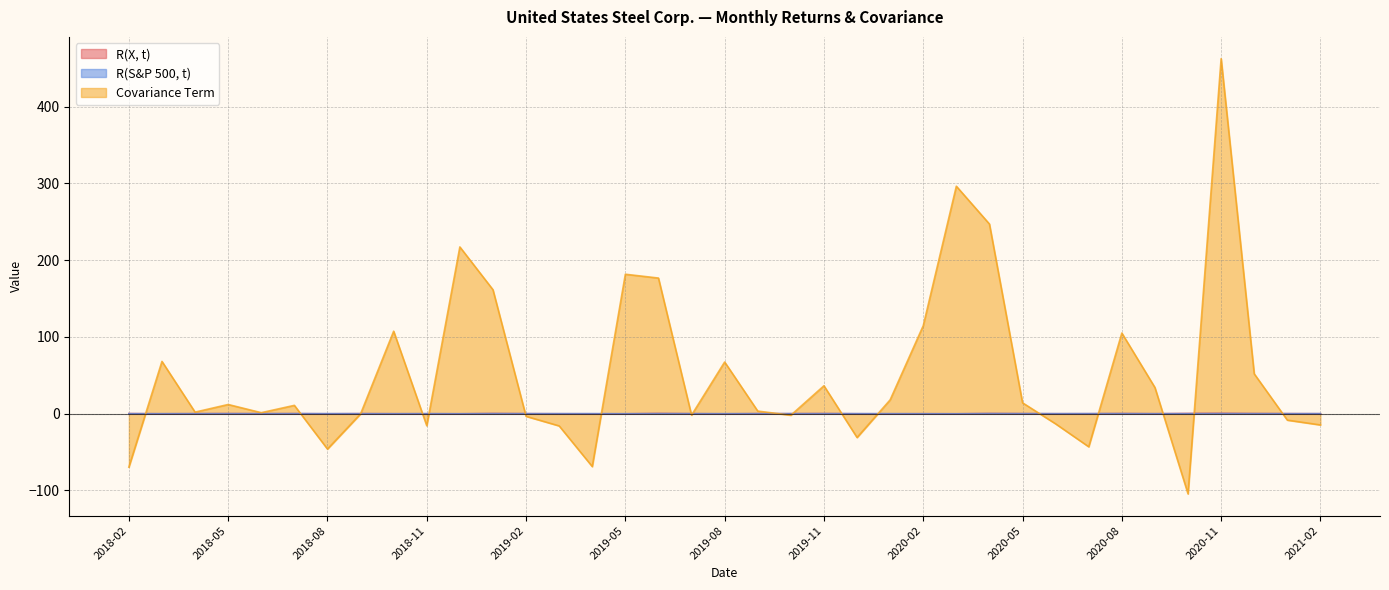

How many data points in Covariance Term are above 10?

19